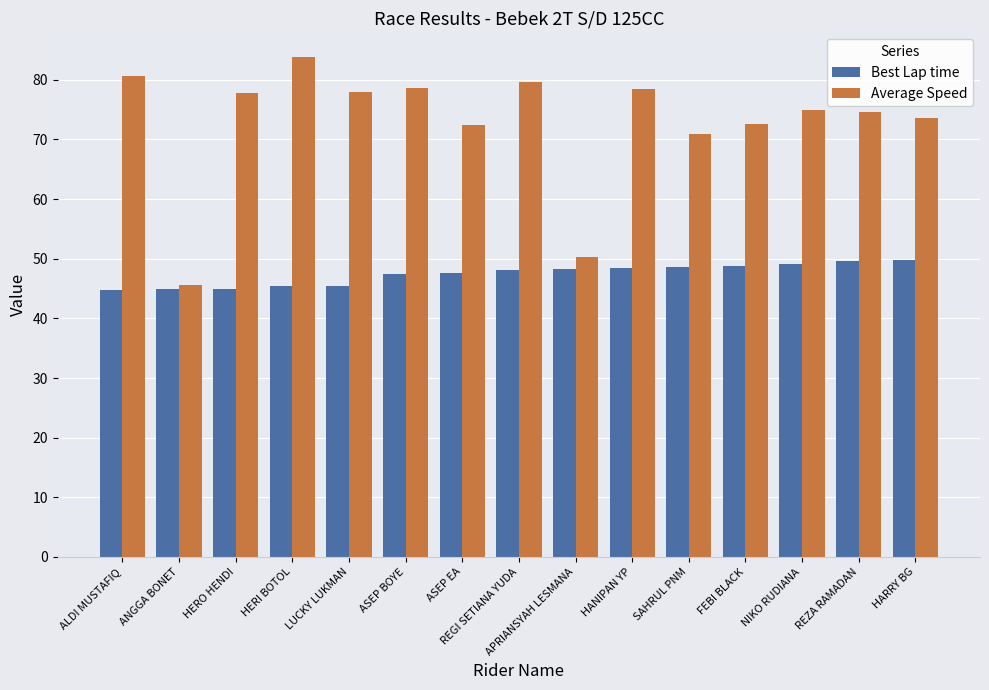

True or false: Average Speed has a value of 129.4 at LUCKY LUKMAN.

False